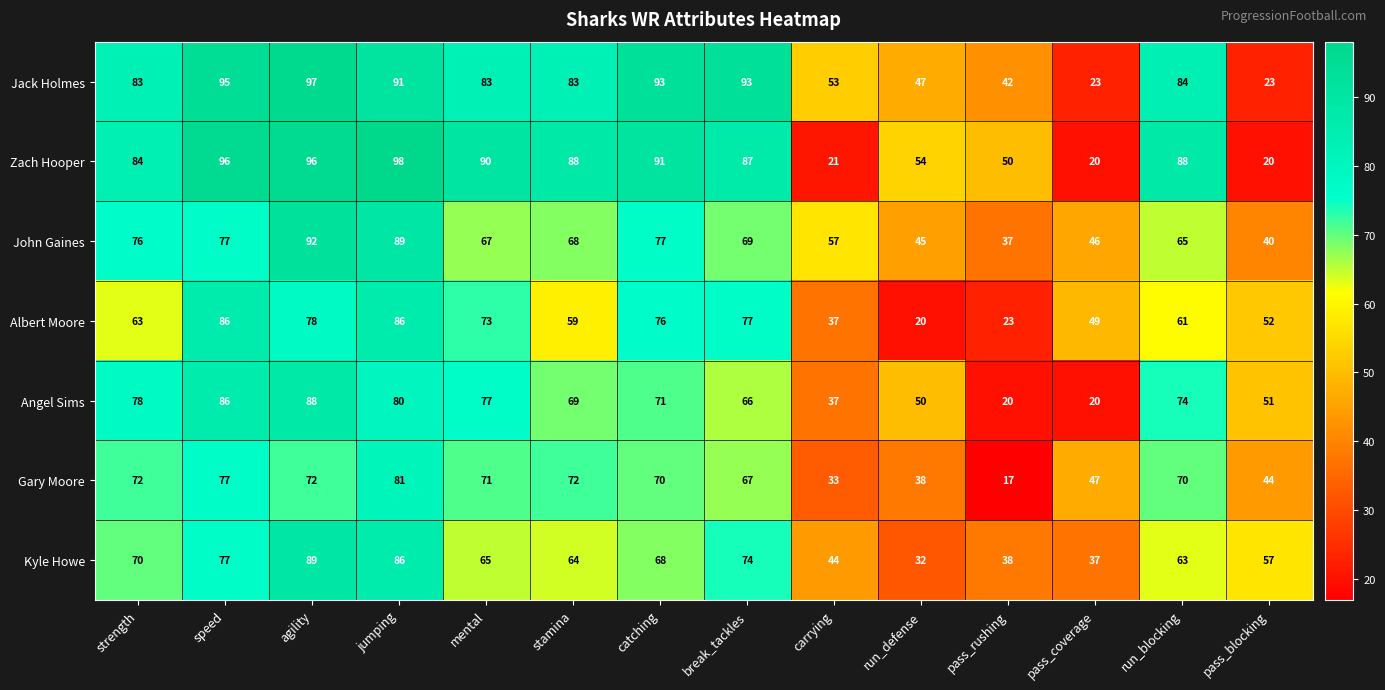

Which category has the highest value in the Zach Hooper series?

jumping